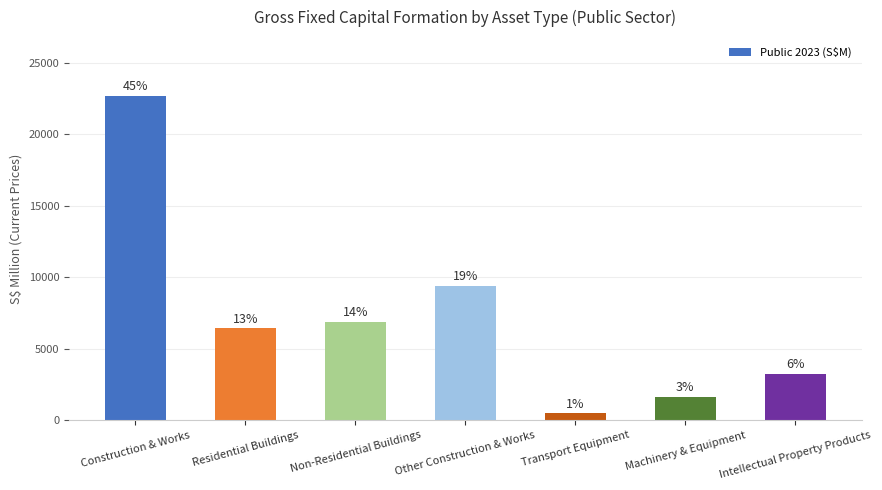

Which has a higher value, Non-Residential Buildings or Transport Equipment?

Non-Residential Buildings